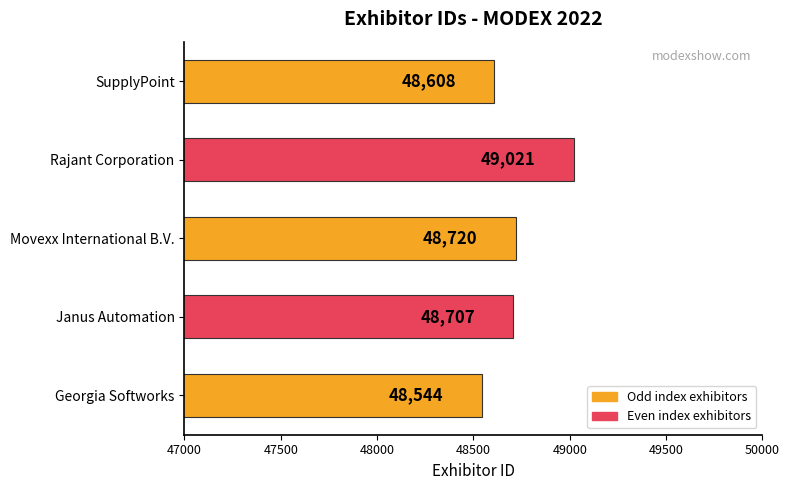

What is the smallest value displayed?

48544